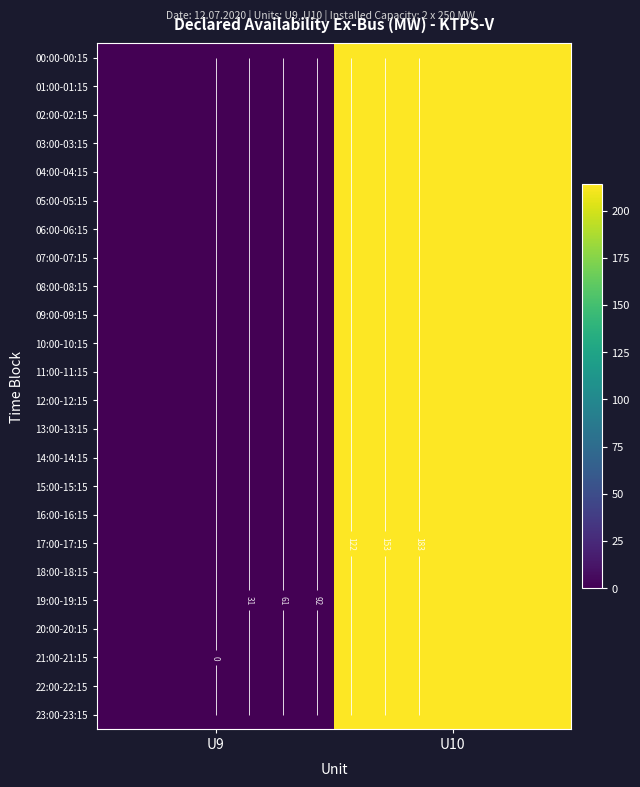

How many positive values does the 10:00-10:15 series have?

1